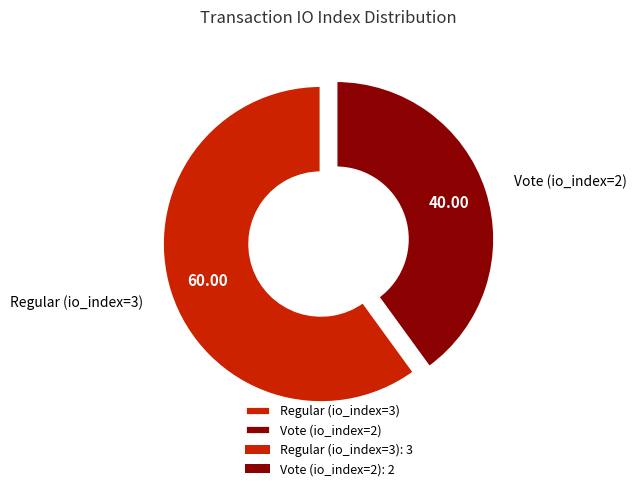

Is Regular (io_index=3) the majority of the pie?

Yes